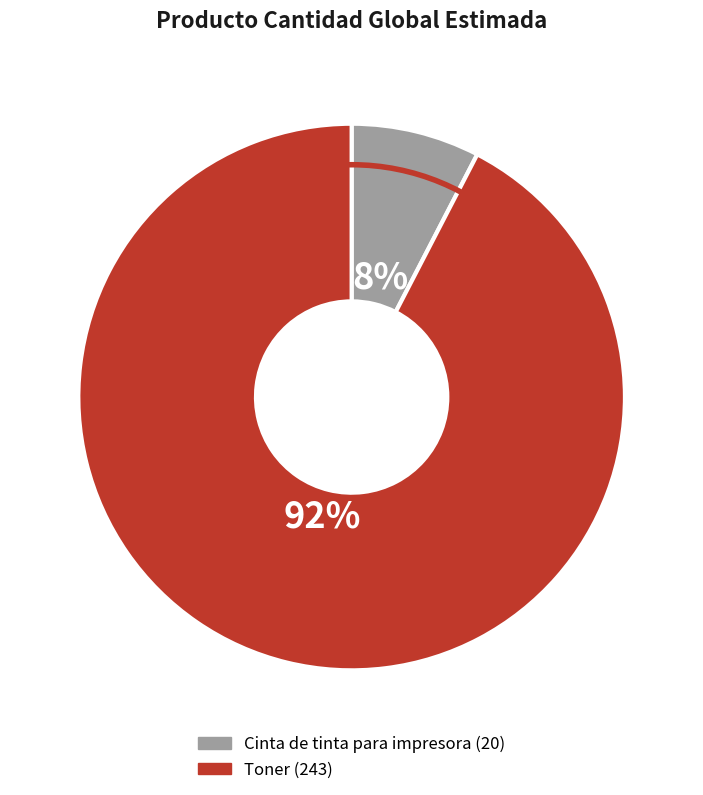

To the nearest percent, what is the average slice percentage?

50%